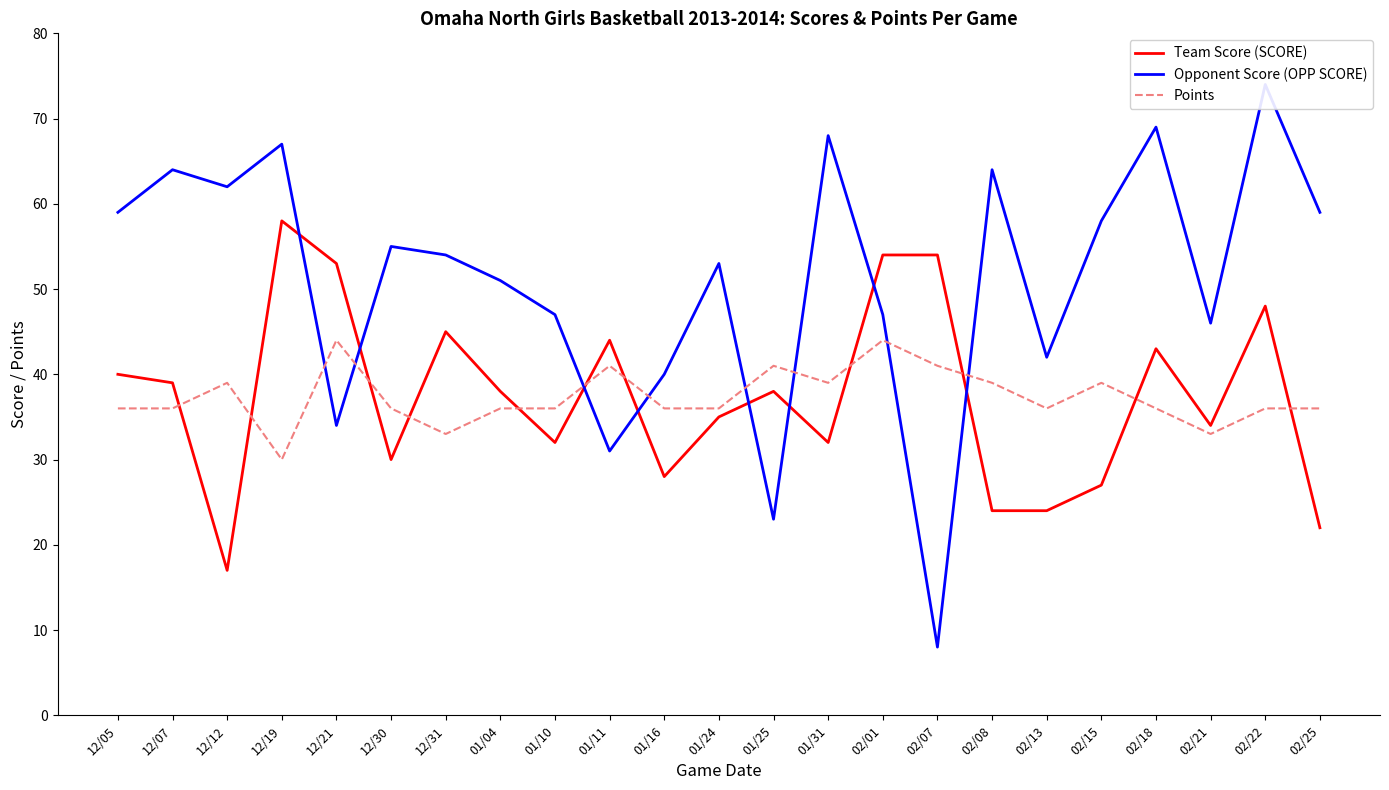

How many times do Points and Team Score (SCORE) cross each other?

11